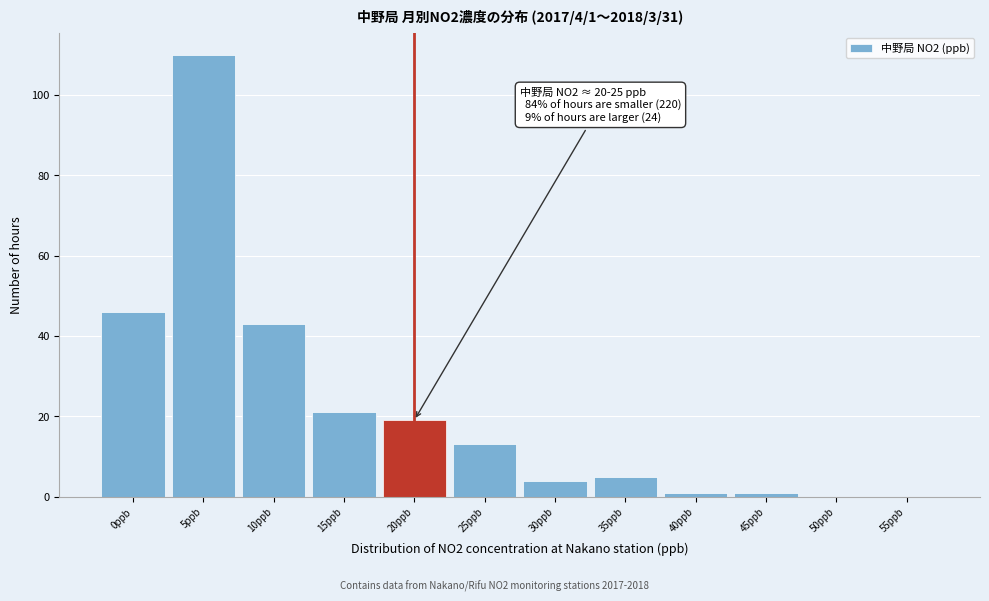

Reading left to right, what are all the values shown in this chart?

0ppb=46	5ppb=110	10ppb=43	15ppb=21	20ppb=19	25ppb=13	30ppb=4	35ppb=5	40ppb=1	45ppb=1	50ppb=0	55ppb=0